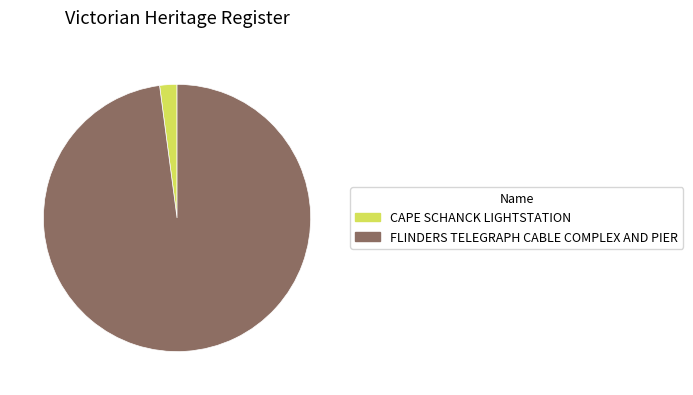

Is there any slice that represents more than half of the pie?

Yes